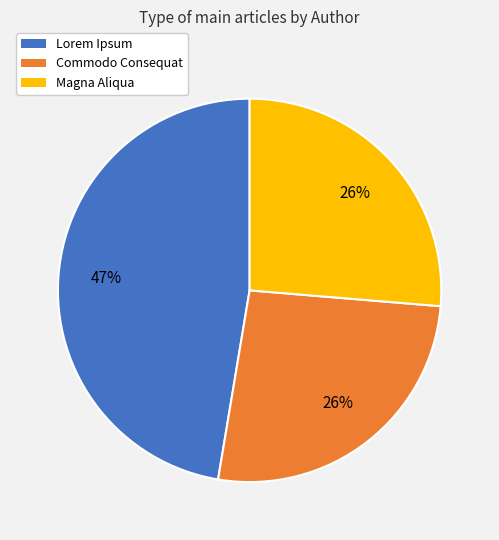

Is there a majority slice in this chart?

No